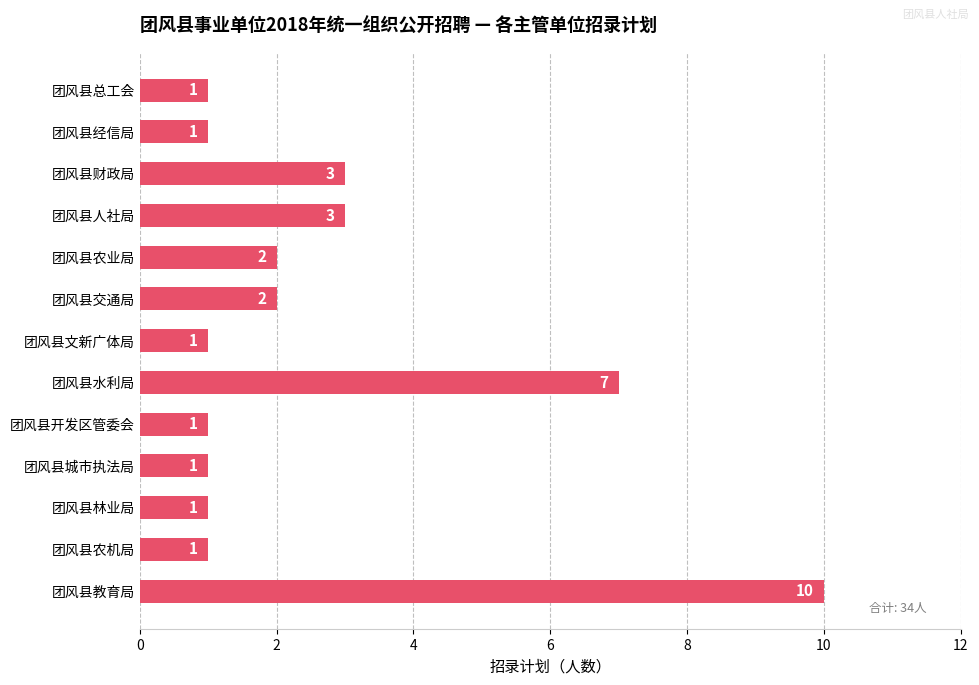

Reading top to bottom, list all the values displayed in this chart.

团风县总工会=1	团风县经信局=1	团风县财政局=3	团风县人社局=3	团风县农业局=2	团风县交通局=2	团风县文新广体局=1	团风县水利局=7	团风县开发区管委会=1	团风县城市执法局=1	团风县林业局=1	团风县农机局=1	团风县教育局=10